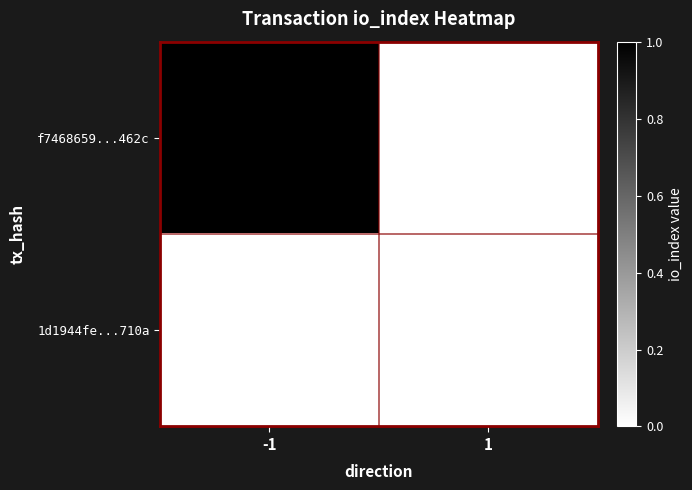

Reading left to right, transcribe all the data shown in this chart.

f7468659...462c: -1=1	1=0
1d1944fe...710a: -1=0	1=0